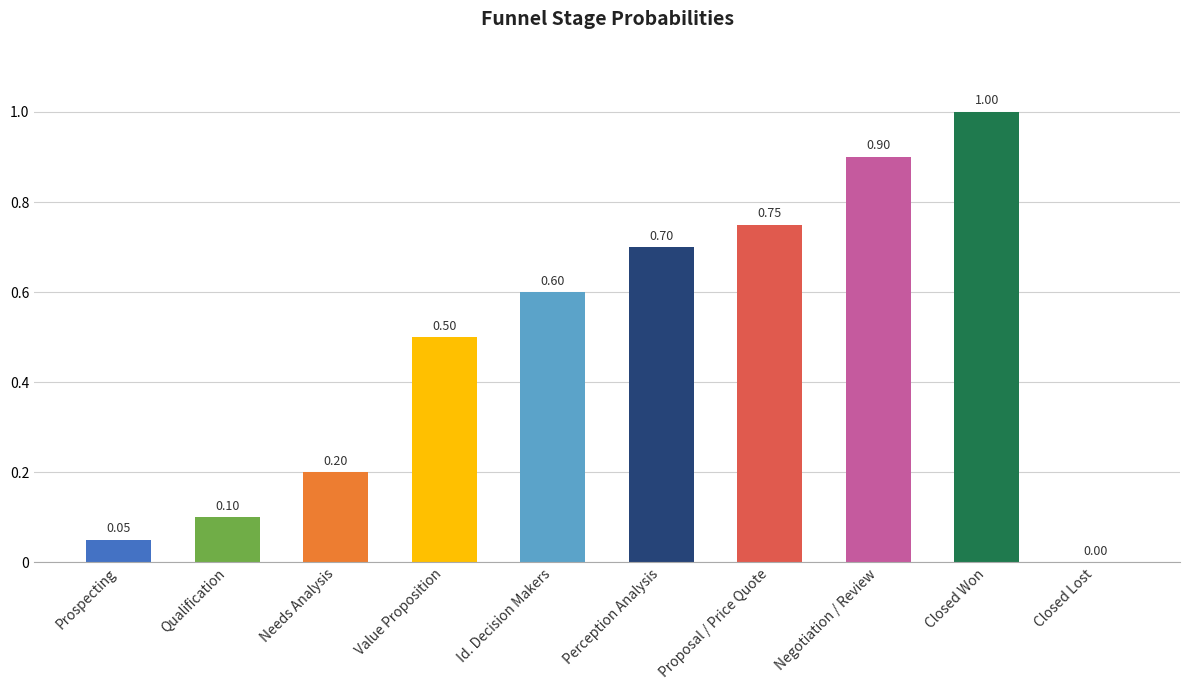

What is the difference between the values at Closed Lost and Closed Won?

1.0